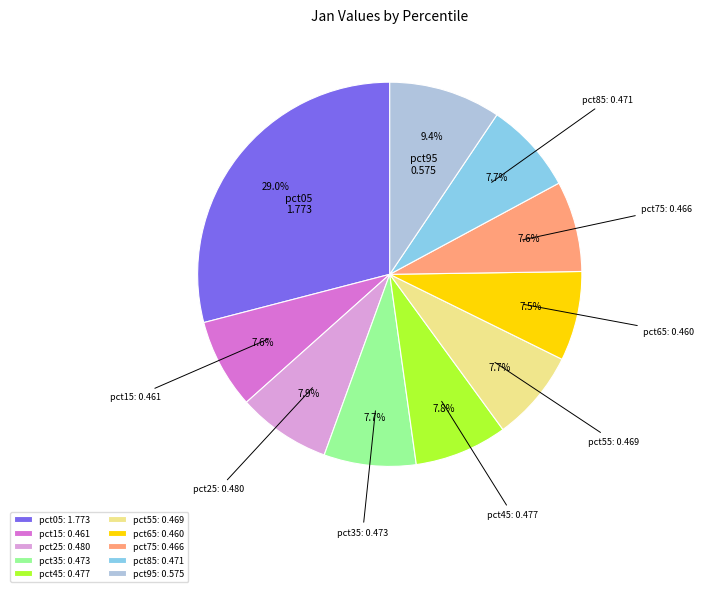

How many slices are in this pie chart?

10